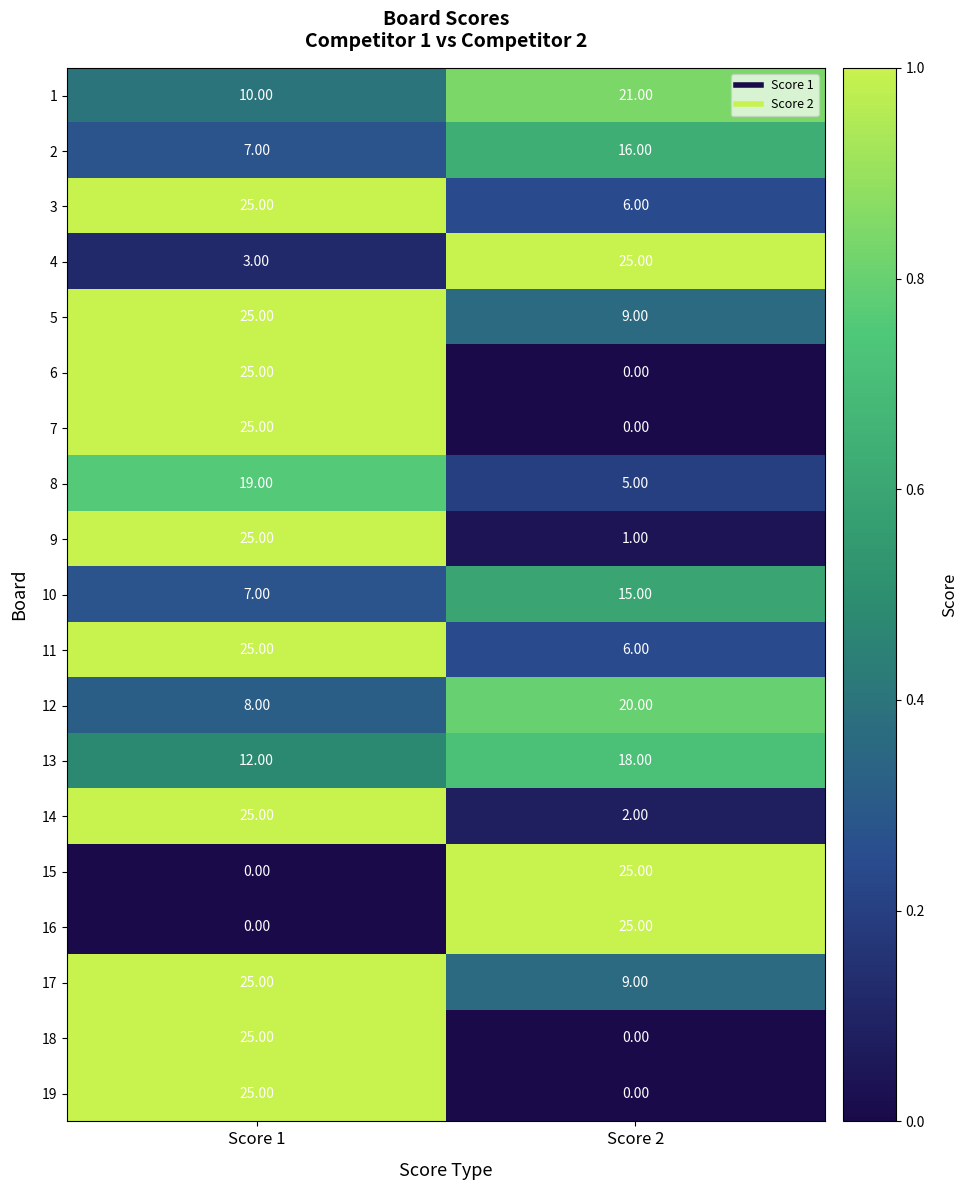

Rank the categories by 9 value from lowest to highest.

Score 2, Score 1